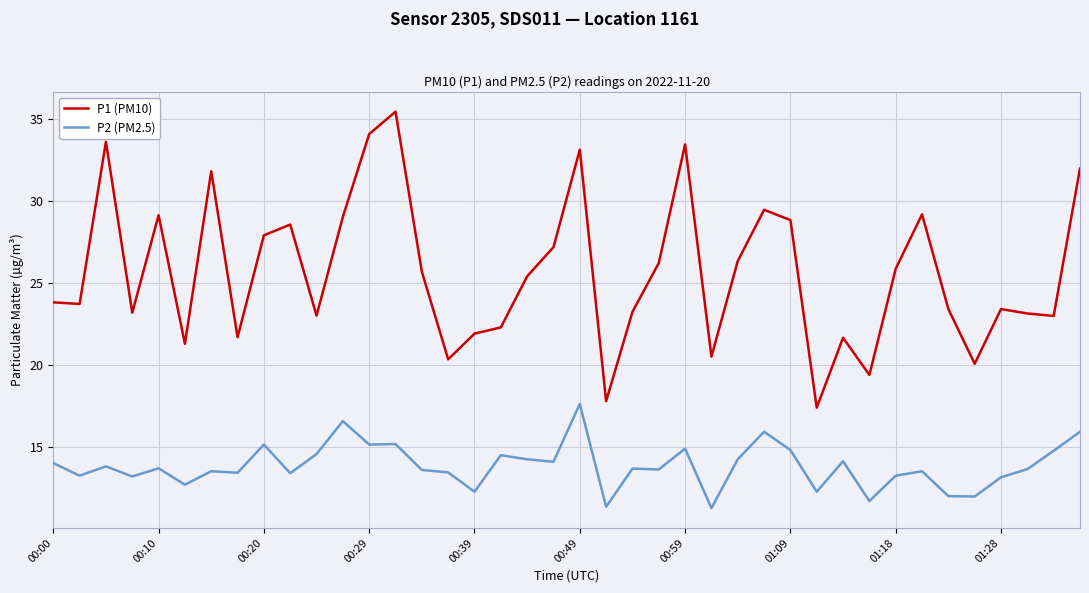

Which series has the largest total across all categories?

P1 (PM10)